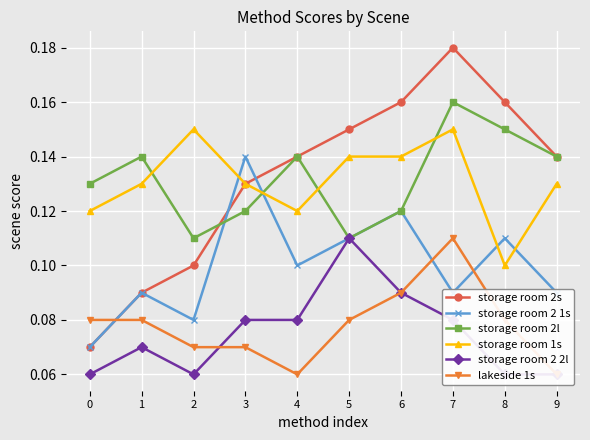

What is the value of the storage room 2s point at the 4th from the left?

0.1